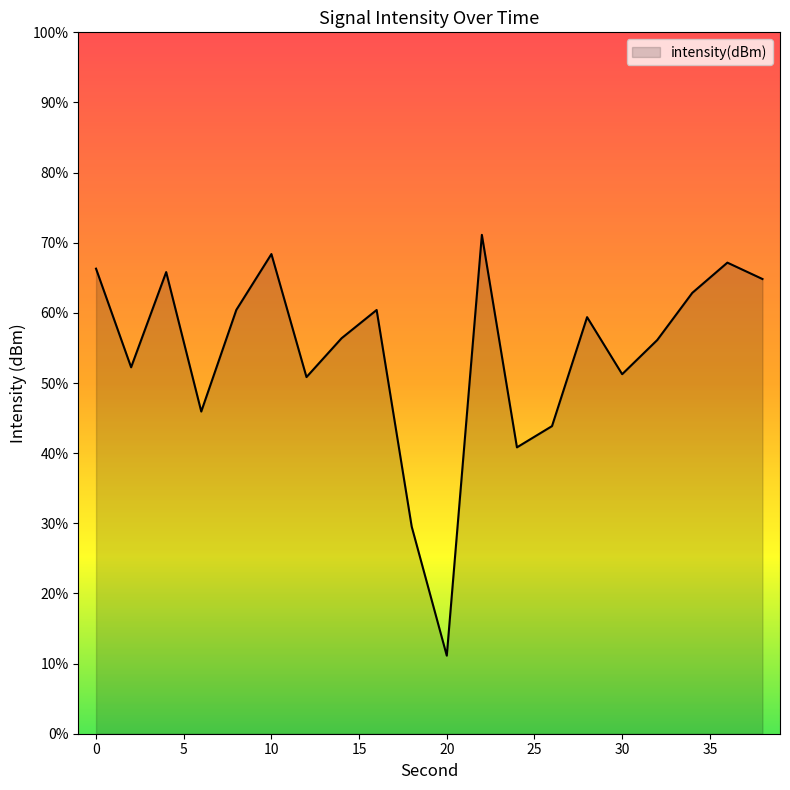

The chart shows a value of -187.8 at 34. True or false?

False